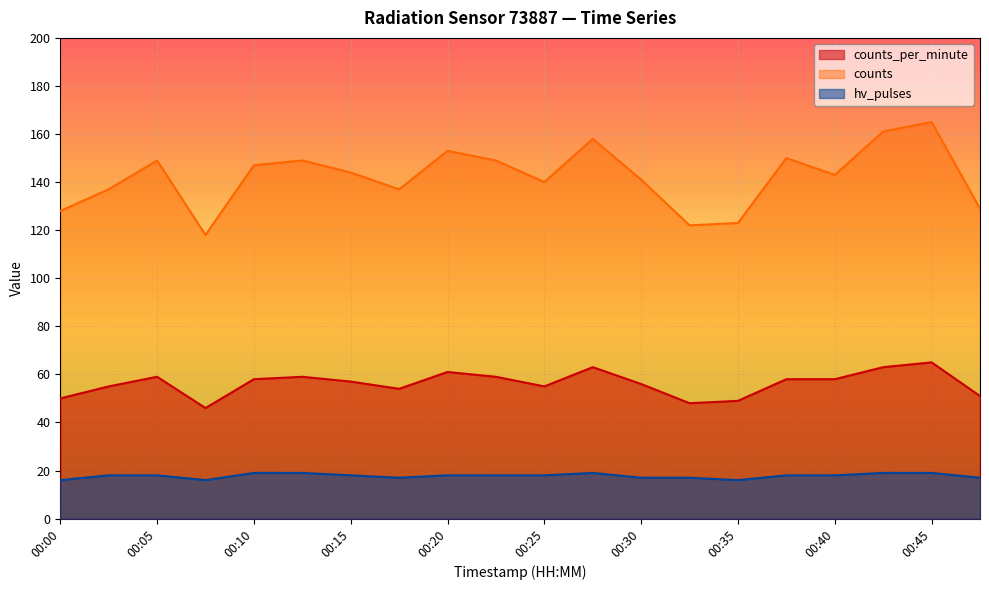

Reading left to right, list all the values displayed in this chart.

counts_per_minute: 00:00=50	00:03=55	00:05=59	00:08=46	00:10=58	00:13=59	00:15=57	00:18=54	00:20=61	00:23=59	00:25=55	00:28=63	00:30=56	00:33=48	00:35=49	00:38=58	00:40=58	00:43=63	00:45=65	00:48=51
counts: 00:00=128	00:03=137	00:05=149	00:08=118	00:10=147	00:13=149	00:15=144	00:18=137	00:20=153	00:23=149	00:25=140	00:28=158	00:30=141	00:33=122	00:35=123	00:38=150	00:40=143	00:43=161	00:45=165	00:48=129
hv_pulses: 00:00=16	00:03=18	00:05=18	00:08=16	00:10=19	00:13=19	00:15=18	00:18=17	00:20=18	00:23=18	00:25=18	00:28=19	00:30=17	00:33=17	00:35=16	00:38=18	00:40=18	00:43=19	00:45=19	00:48=17